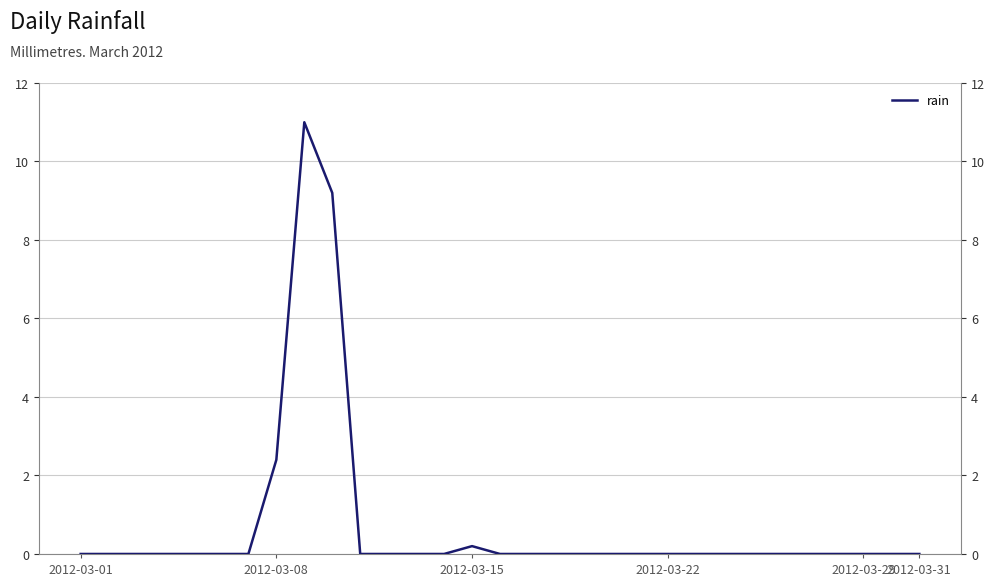

How many values are above zero?

4